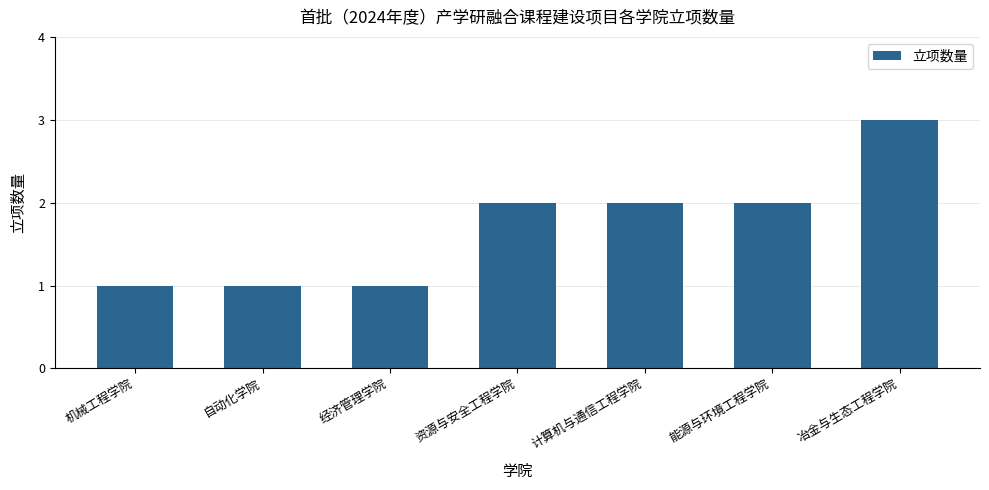

What is the greatest value displayed?

3